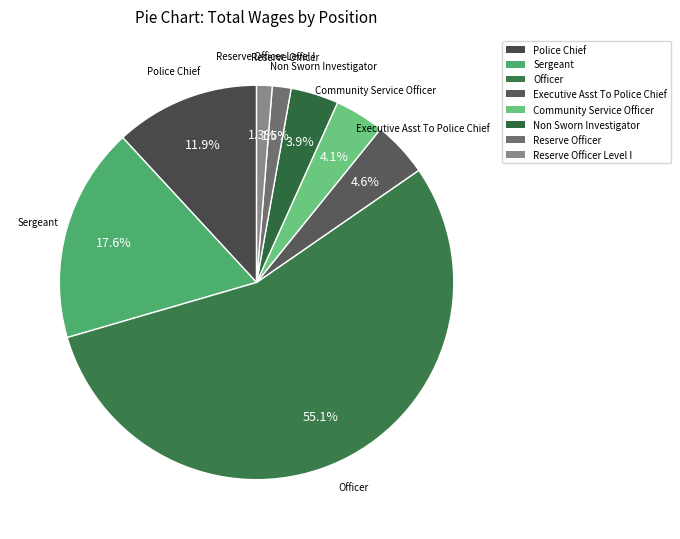

What is the smallest slice in the pie chart?

Reserve Officer Level I